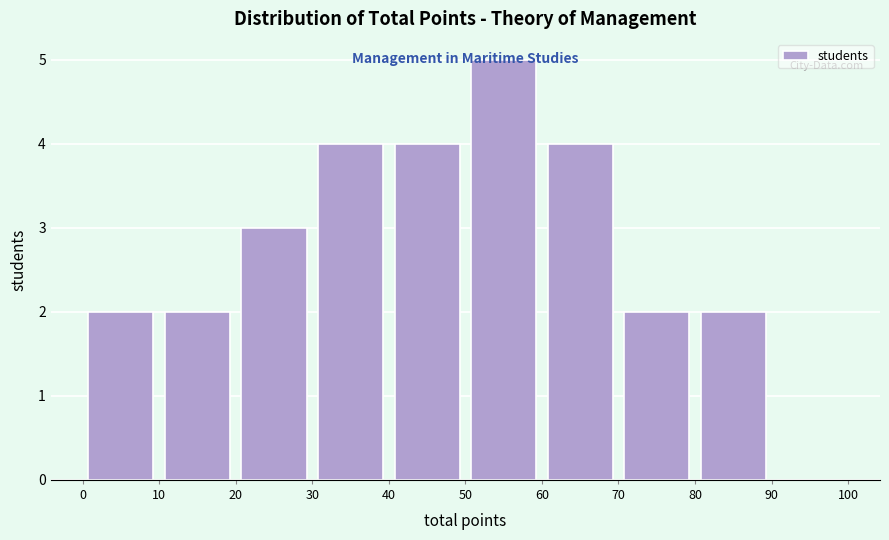

Over which range of the x-axis is the bar tallest?

50 to 60